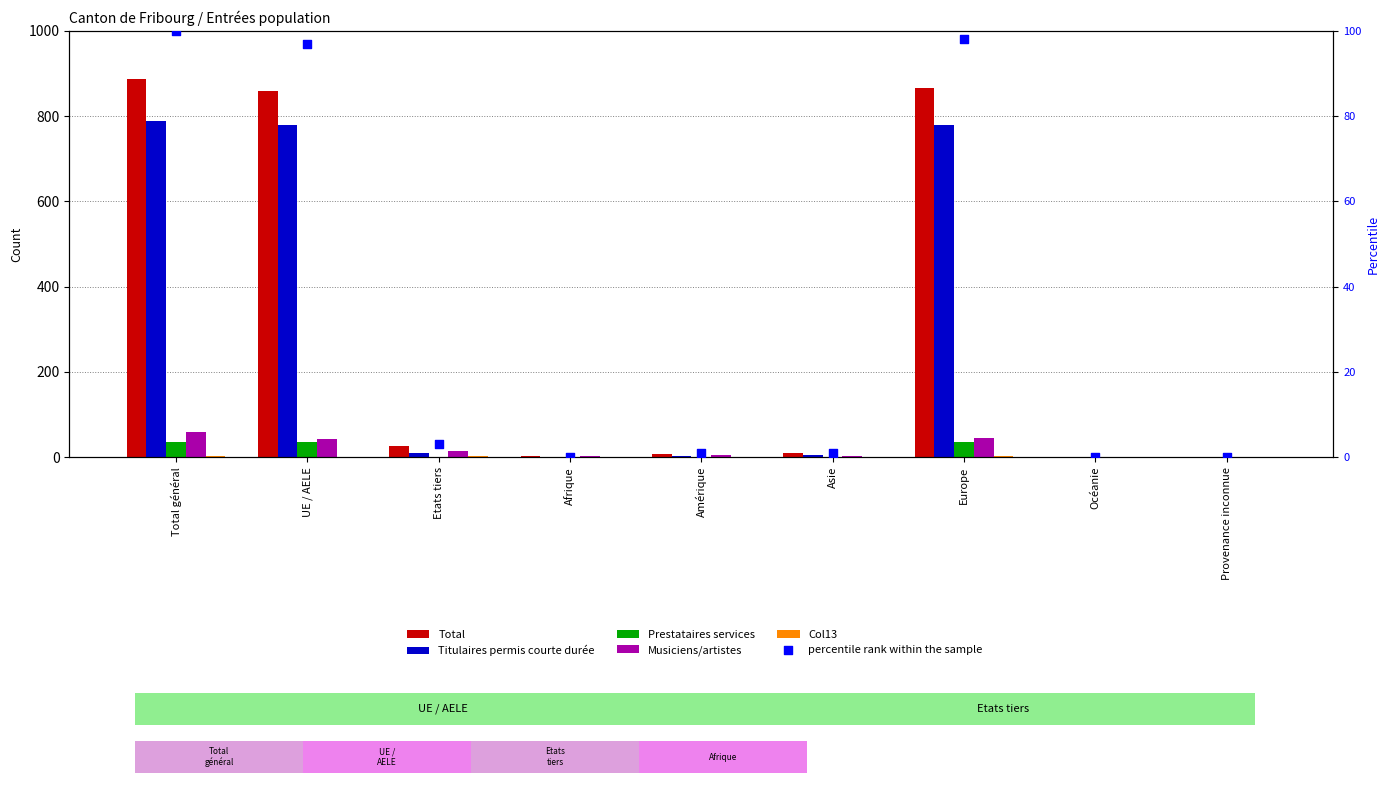

What are all the series names shown in the legend?

Total, Titulaires permis courte durée, Prestataires services, Musiciens/artistes, Col13, percentile rank within the sample